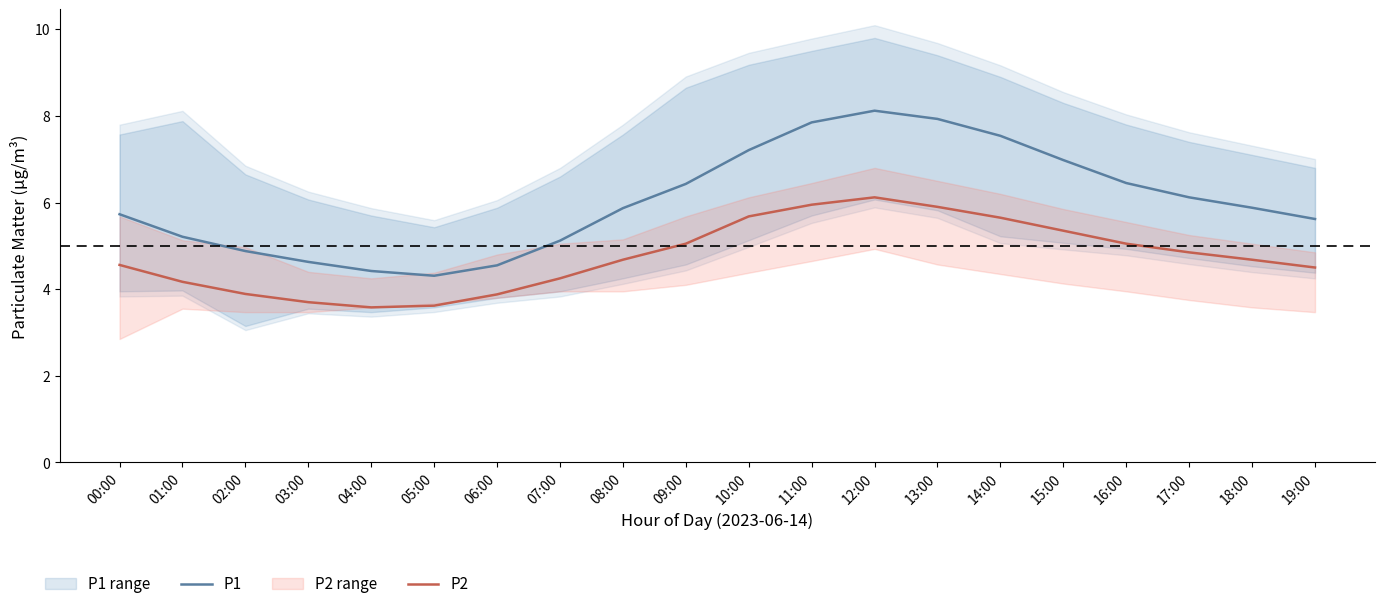

What is the lowest value of the P2 series?

3.6